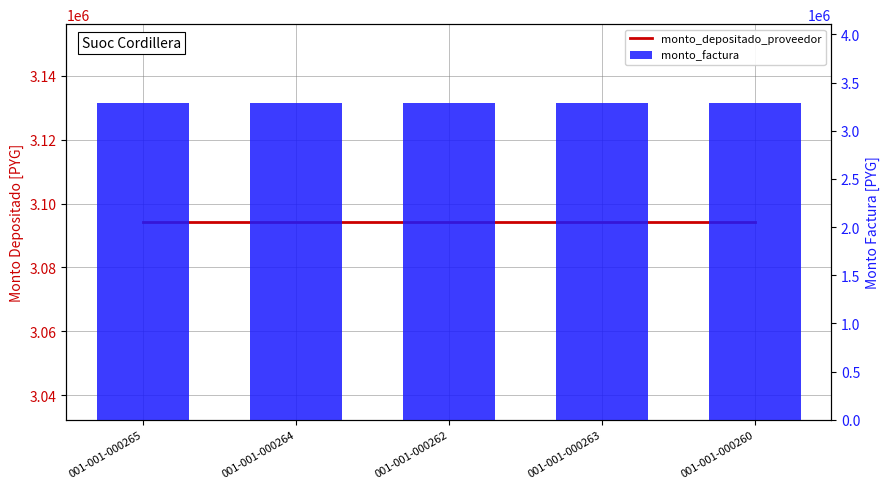

At which label does monto_factura reach its peak?

001-001-000265